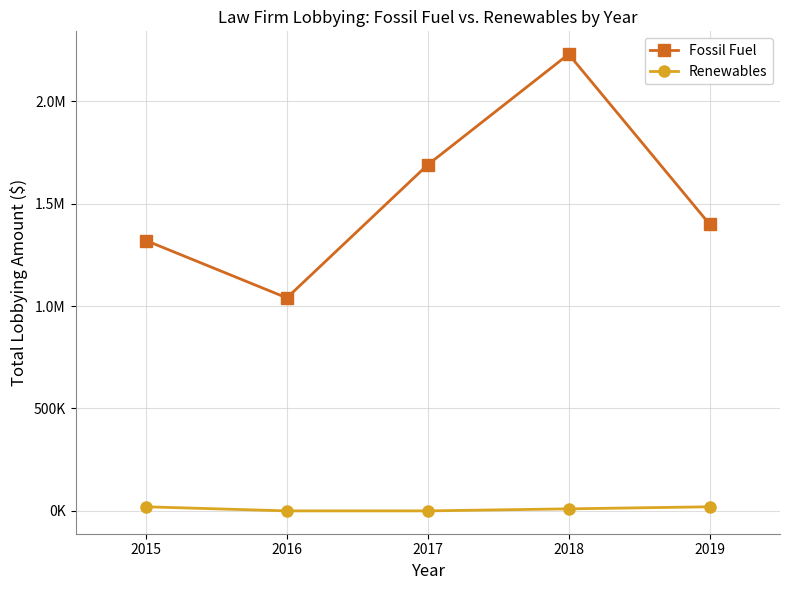

Is the value of Renewables at 2017 greater than the value of Fossil Fuel at 2017?

No